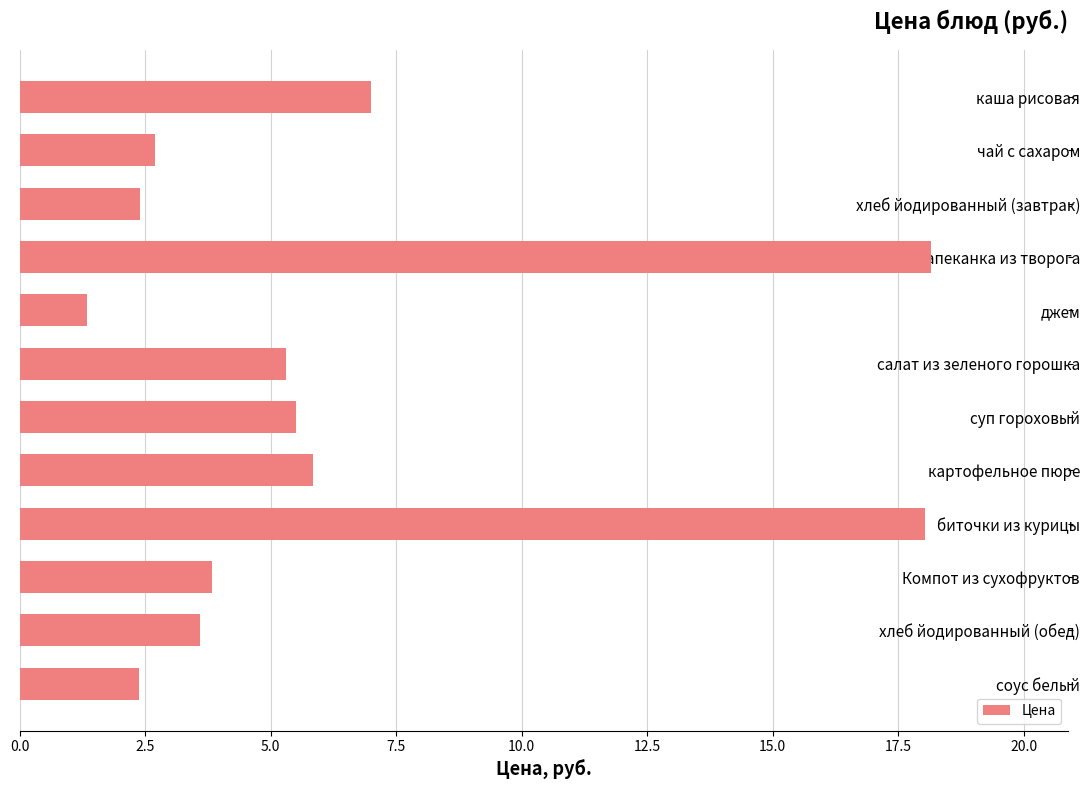

Reading top to bottom, extract all data points from this chart.

7.0	2.7	2.4	18.2	1.4	5.3	5.5	5.8	18.0	3.8	3.6	2.4